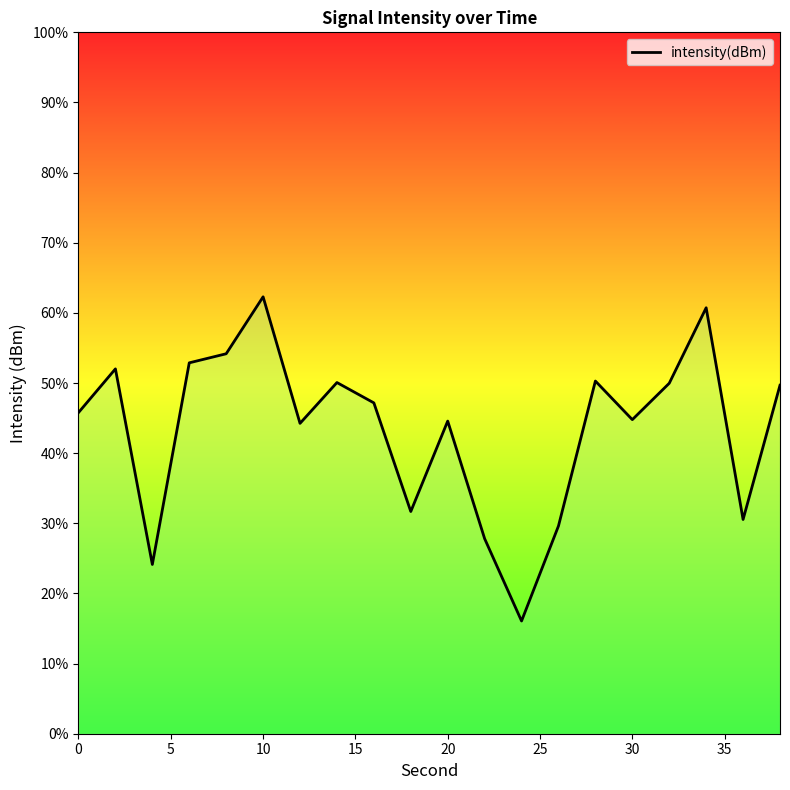

The value at 13 is 39.6. True or false?

False